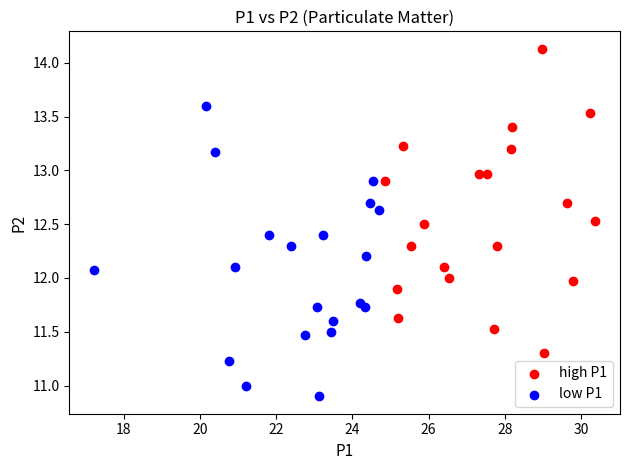

Which series reaches the minimum Y coordinate?

low P1